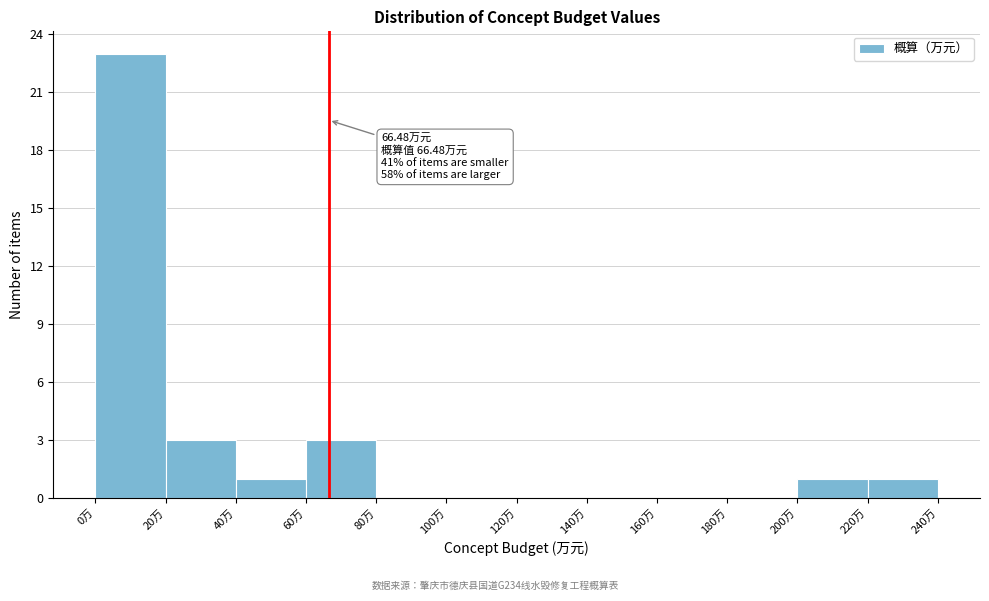

Which range on the x-axis has the tallest bar?

0 to 20